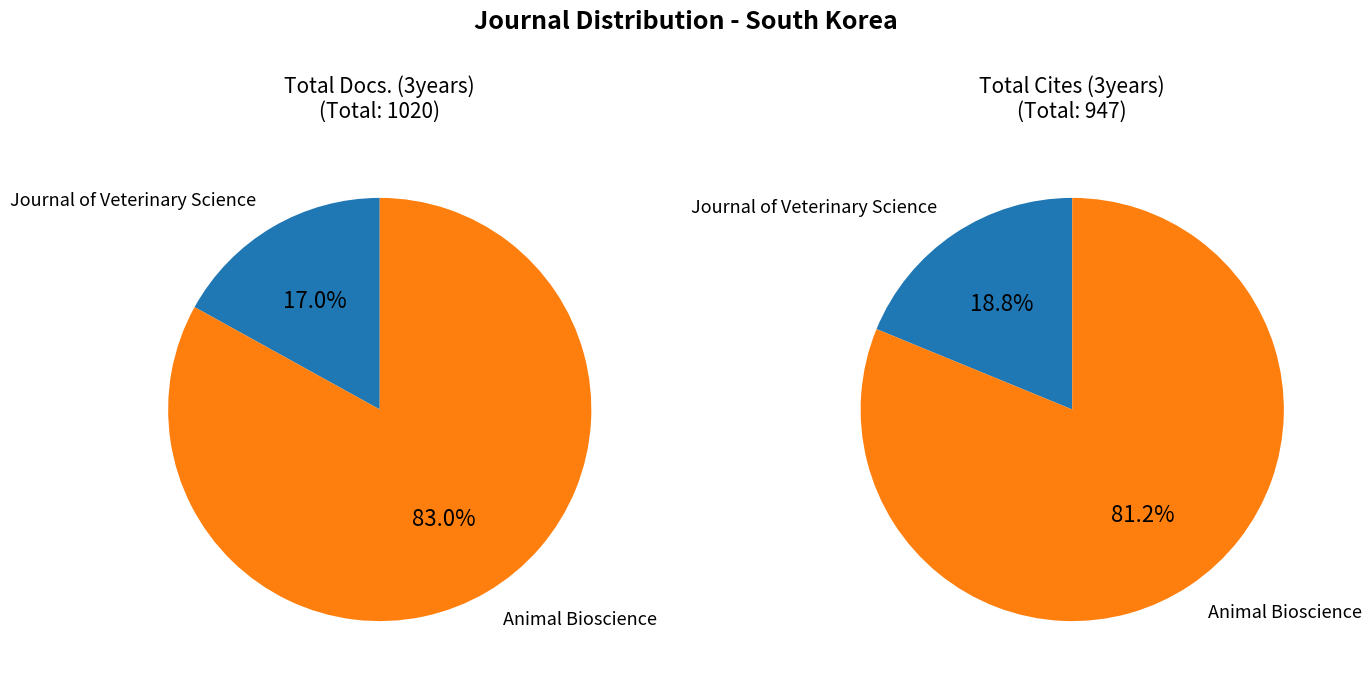

The Animal Bioscience slice represents 72% of the pie. True or false?

False